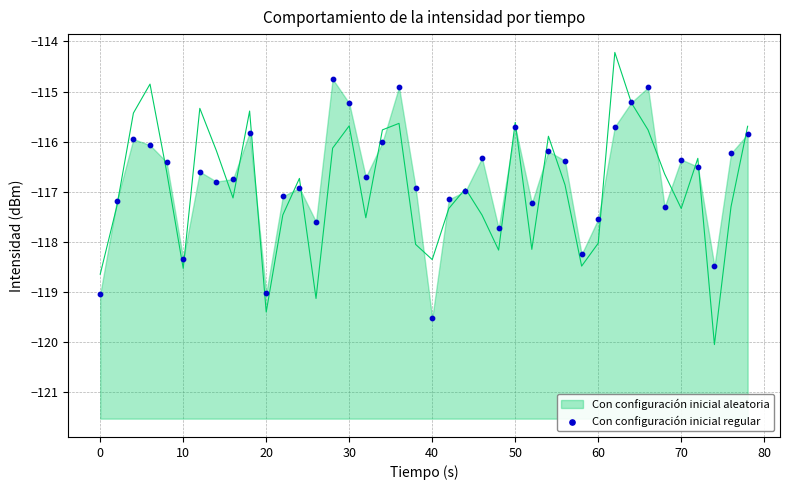

What is the range of X values (max minus min)?

78.0